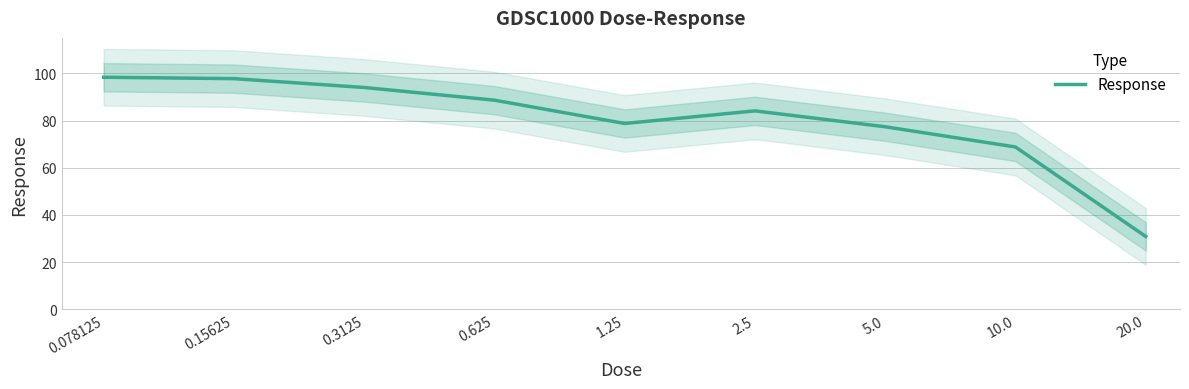

How many lines are shown in the chart?

1